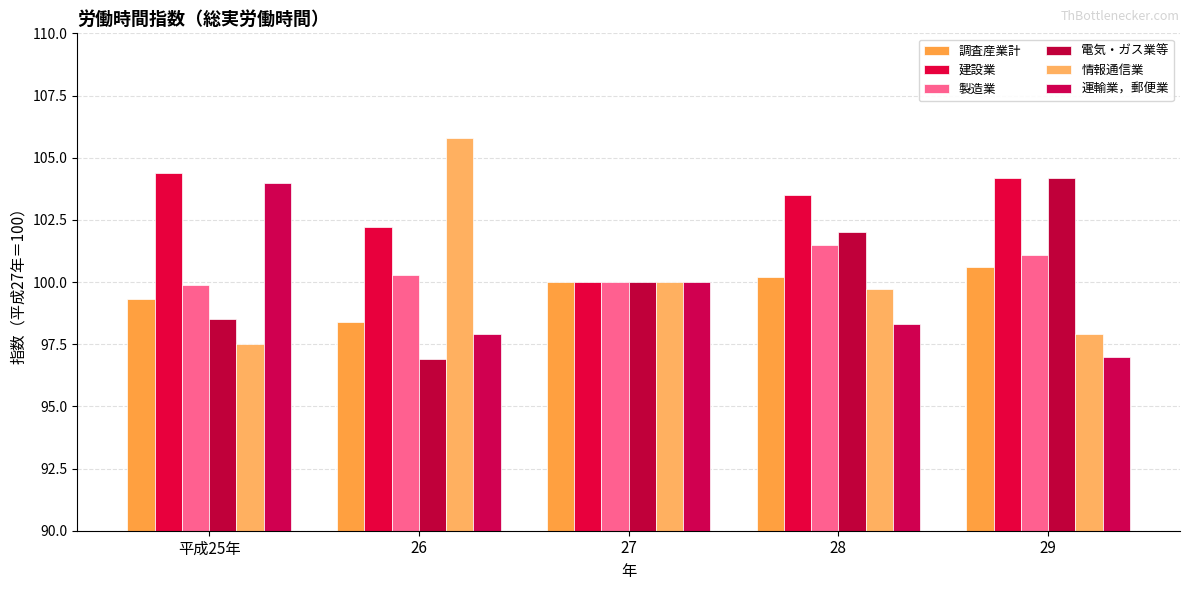

Reading left to right, transcribe all the data shown in this chart.

調査産業計: 平成25年=99.3	26=98.4	27=100.0	28=100.2	29=100.6
建設業: 平成25年=104.4	26=102.2	27=100.0	28=103.5	29=104.2
製造業: 平成25年=99.9	26=100.3	27=100.0	28=101.5	29=101.1
電気・ガス業等: 平成25年=98.5	26=96.9	27=100.0	28=102.0	29=104.2
情報通信業: 平成25年=97.5	26=105.8	27=100.0	28=99.7	29=97.9
運輸業，郵便業: 平成25年=104.0	26=97.9	27=100.0	28=98.3	29=97.0